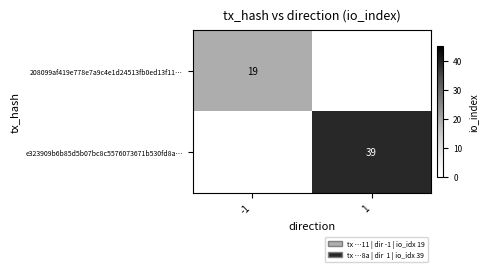

What is the total value across all series at 1?

39